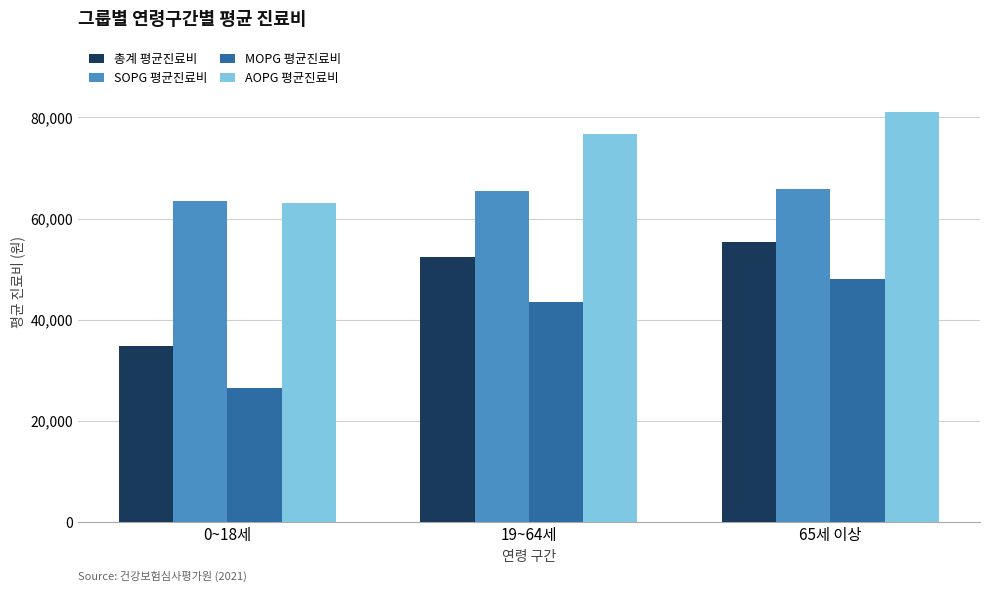

What is the spread (max minus min) of values at 19~64세?

33222